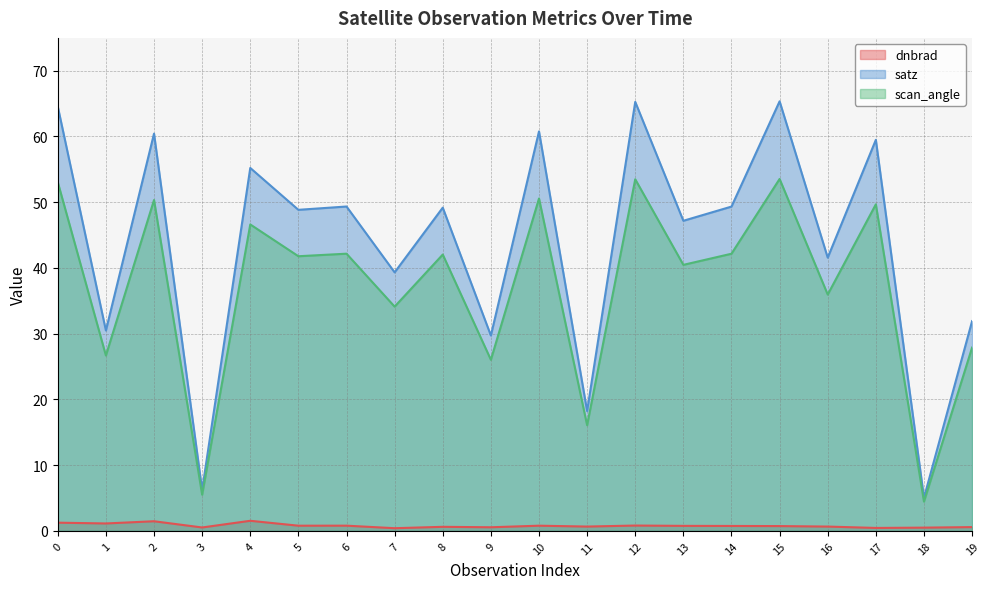

How many lines are shown in the chart?

3